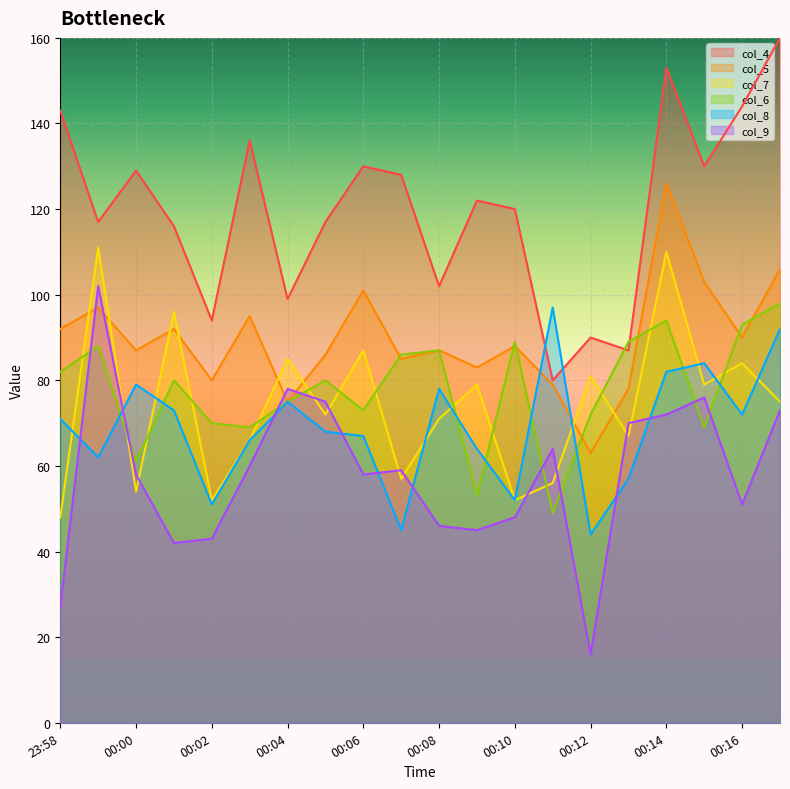

How many interior local peaks does the col_9 series have?

5